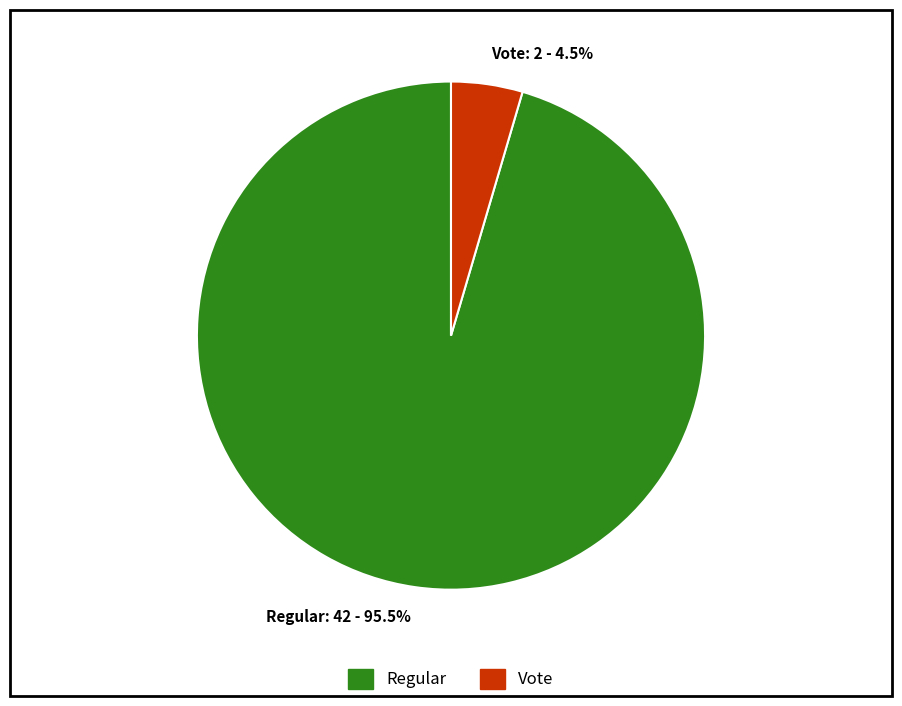

Does Vote account for over 50% of the chart?

No